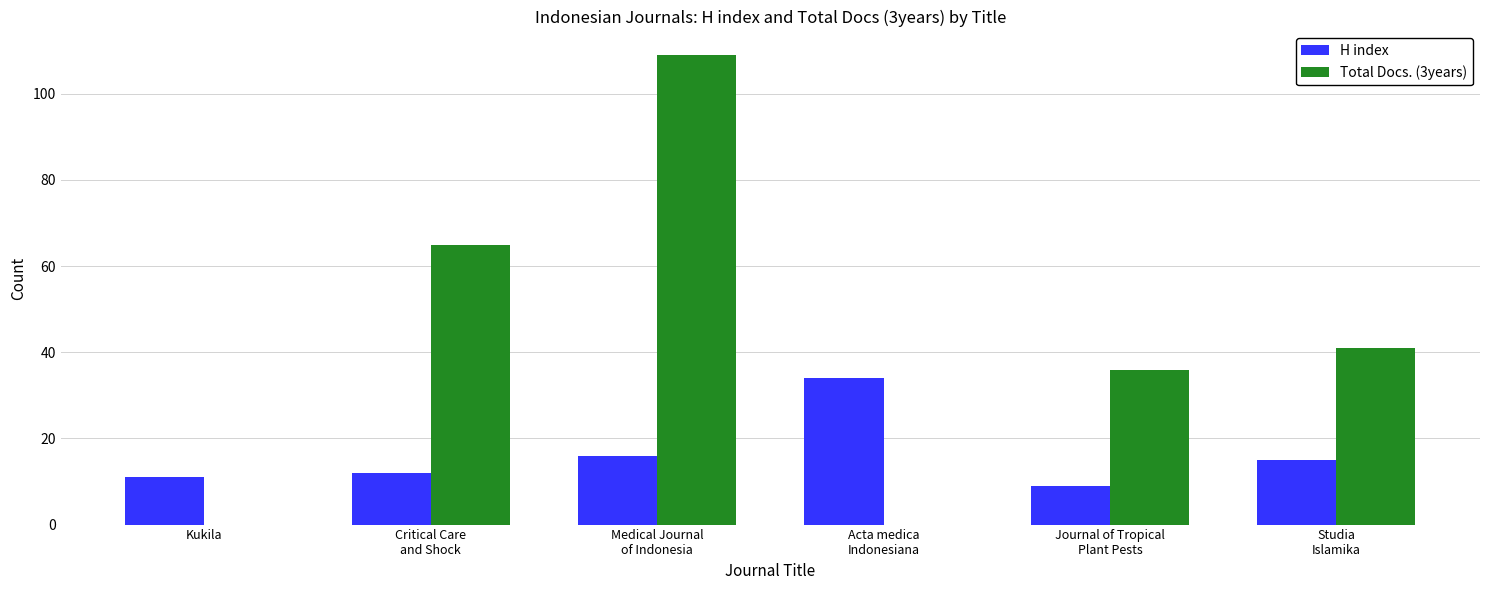

At which label is Total Docs. (3years) closest to 54?

Critical Care
and Shock